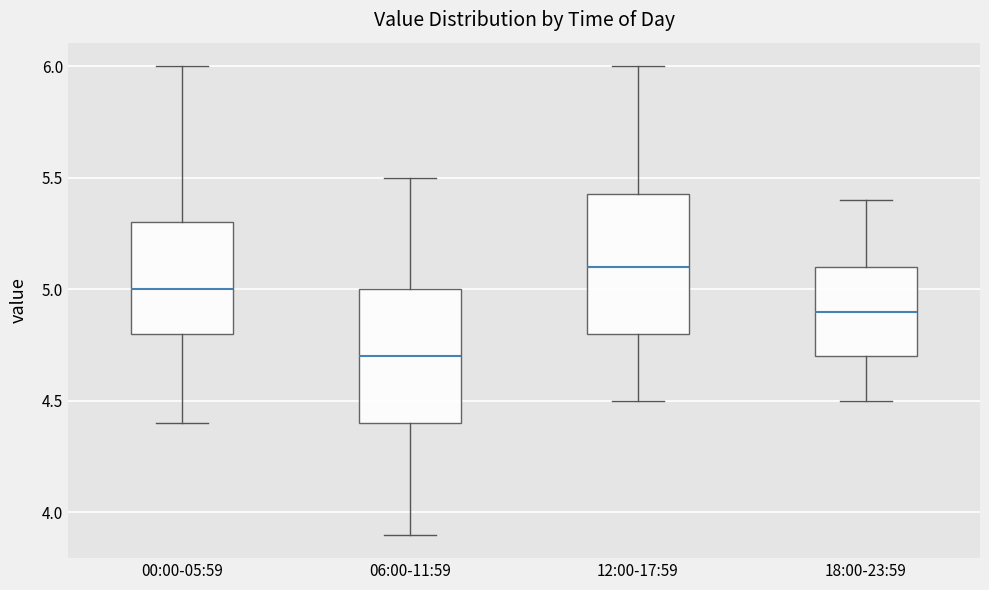

Reading left to right, read every box against the y-axis: the position of its median line, the range the box covers, and the ends of its whiskers. The values are not printed on the chart, so give them approximately, as read against the axis.

00:00-05:59: median 5.00, box 4.80 to 5.30, whiskers 4.40 to 6.00
06:00-11:59: median 4.70, box 4.40 to 5.00, whiskers 3.90 to 5.50
12:00-17:59: median 5.10, box 4.80 to 5.45, whiskers 4.50 to 6.00
18:00-23:59: median 4.90, box 4.70 to 5.10, whiskers 4.50 to 5.40